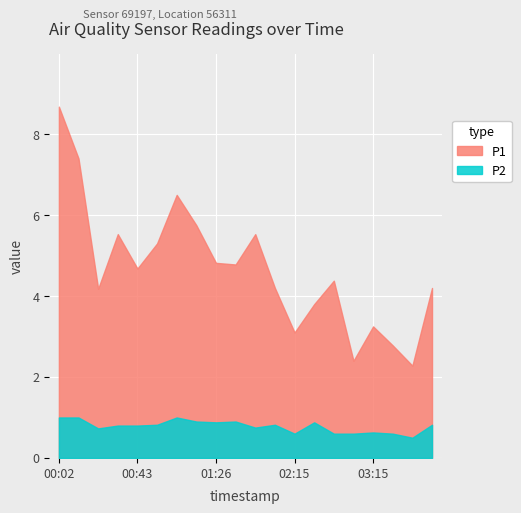

Rank the series by their average value, from highest to lowest.

P1, P2